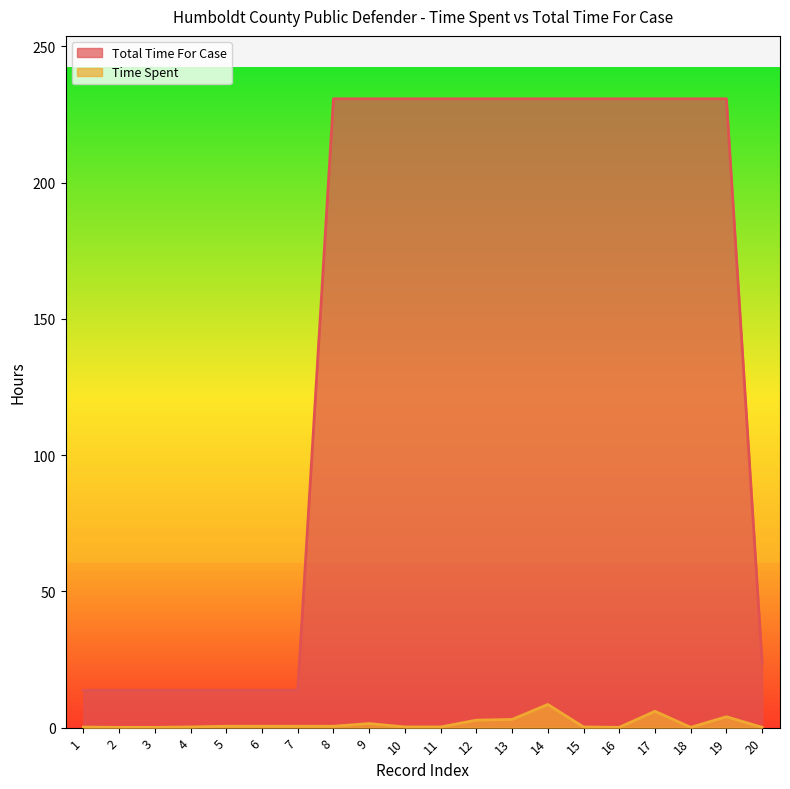

Rank the series at 16 from highest to lowest value.

Total Time For Case, Time Spent